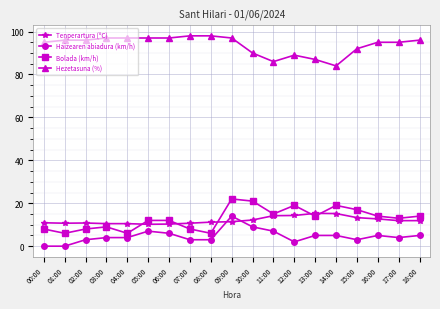

What is the difference between the maximum and minimum values in the Tenperartura (ºC) series?

5.1